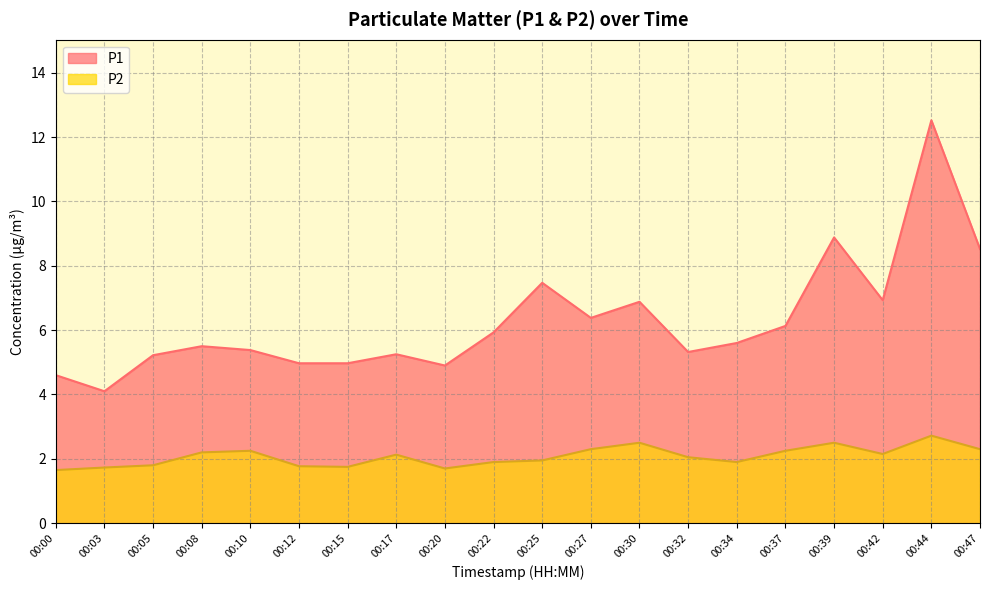

What is the difference between the maximum and minimum values in the P1 series?

8.4